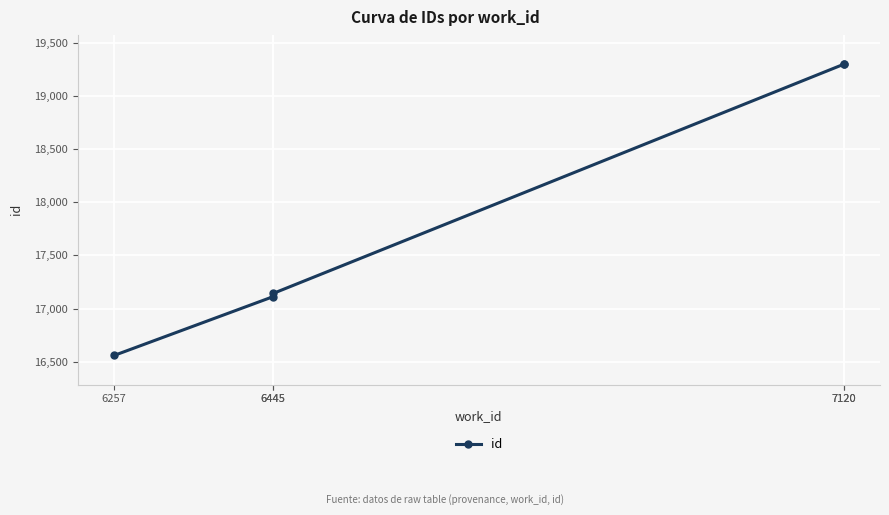

List the labels in order of value, smallest first.

6257, 6445, 6445, 7120, 7120